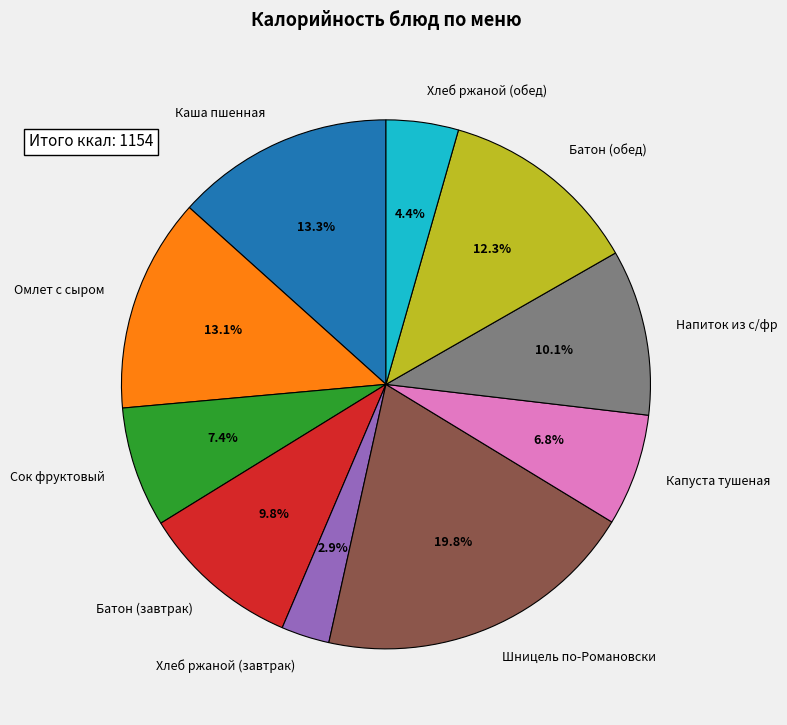

Approximately how many times larger is the value at Капуста тушеная compared to Хлеб ржаной (обед)?

1.5